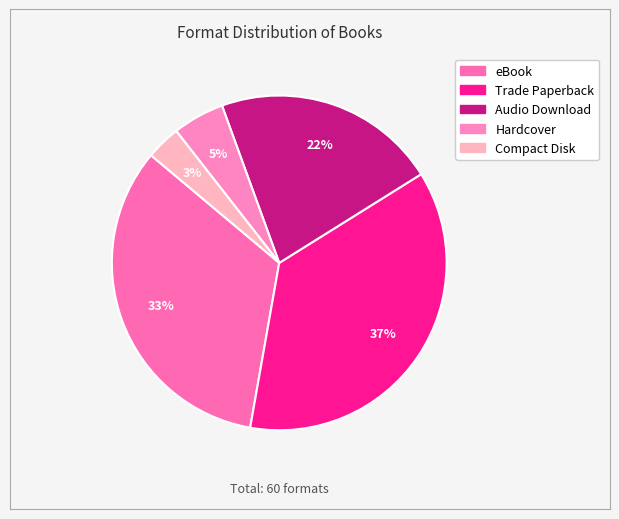

Which category has the smallest portion of the pie?

Compact Disk